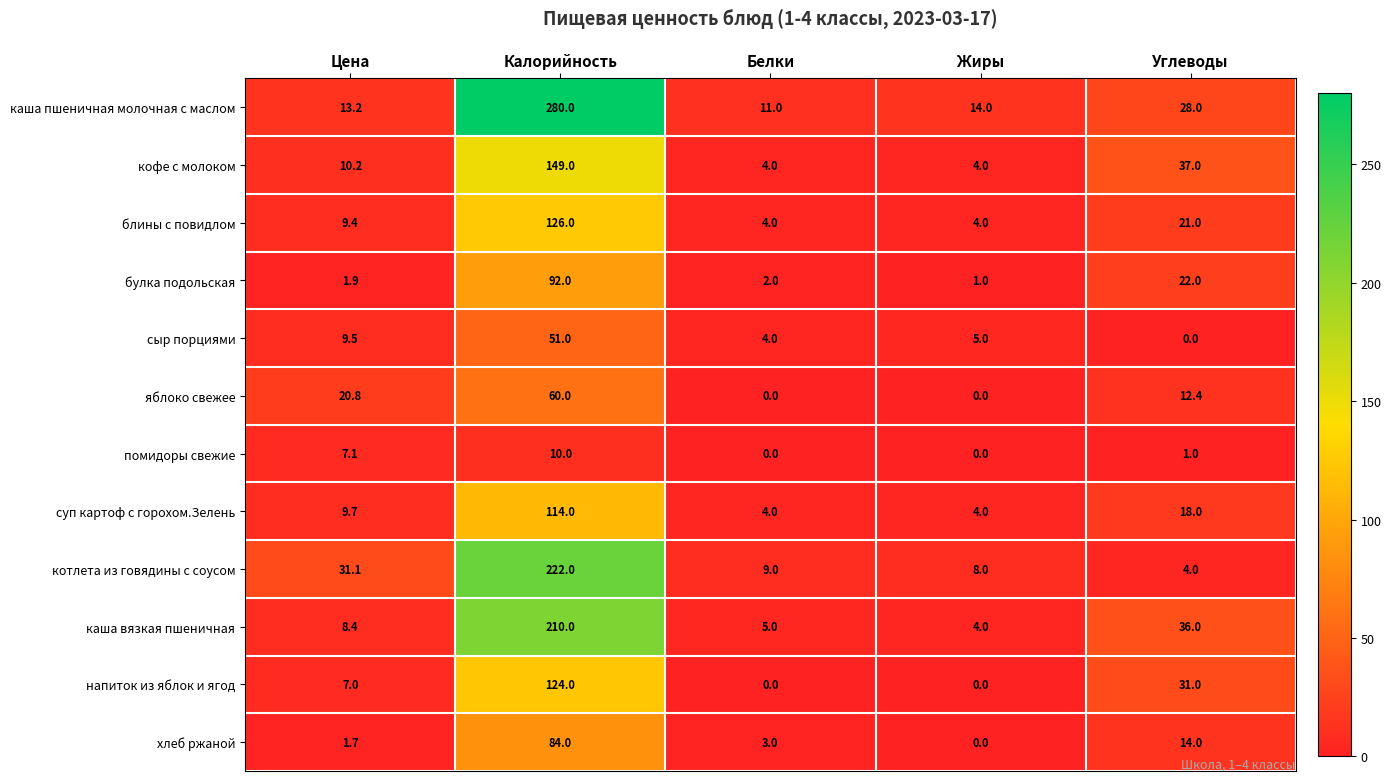

Count the number of categories in the chart.

5